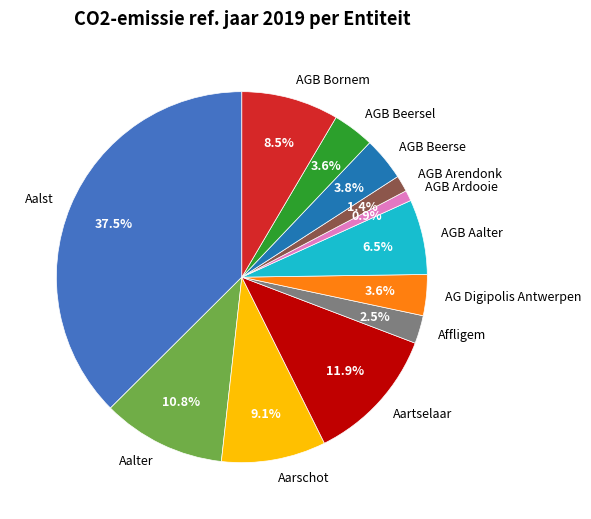

What is the largest slice in the pie chart?

Aalst